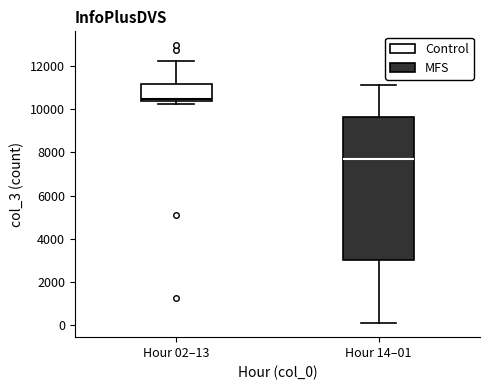

Which box's median line is the highest?

Hour 02–13